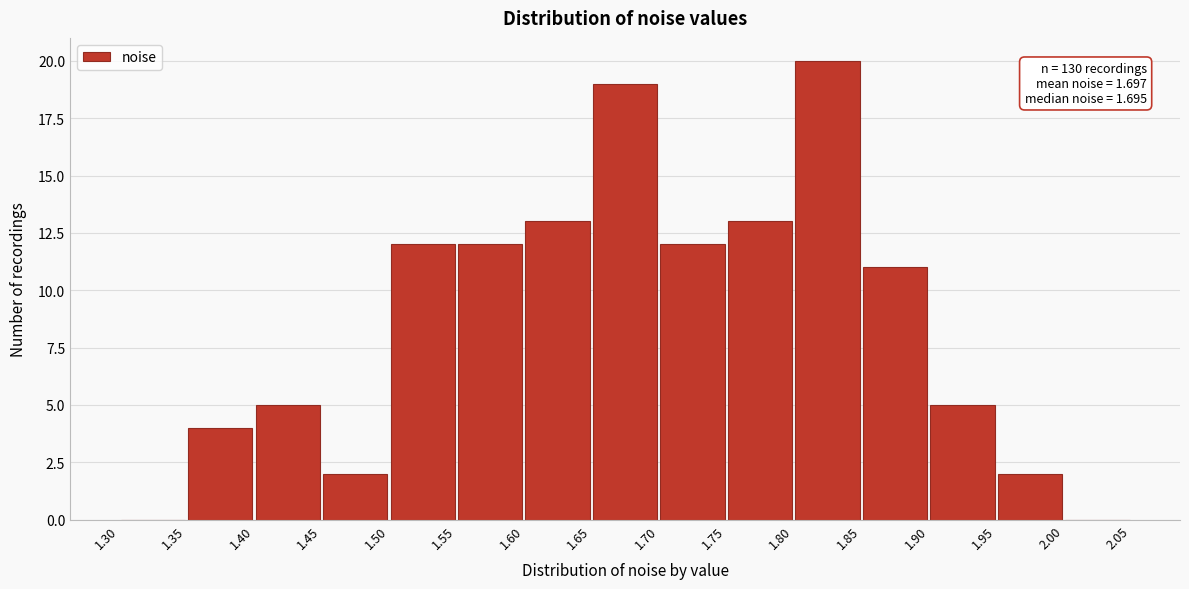

Over which range of the x-axis is the bar tallest?

1.80 to 1.85